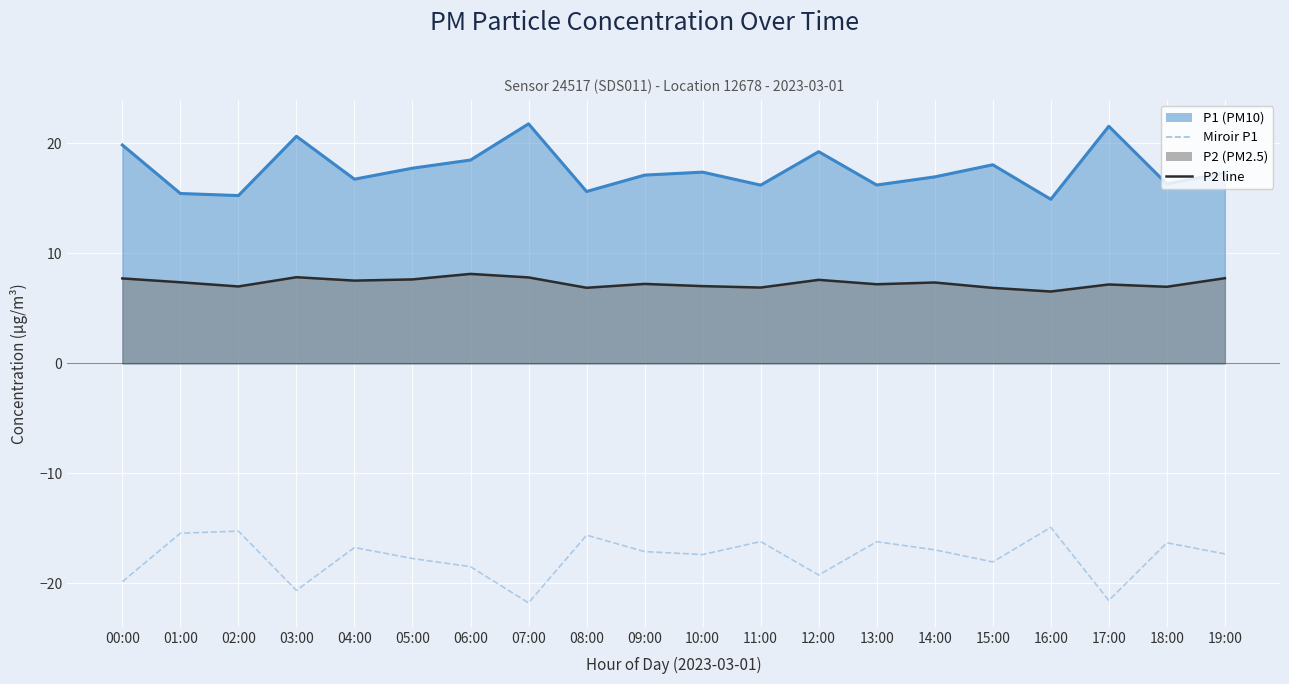

At which category does the chart reach its minimum across all series?

07:00